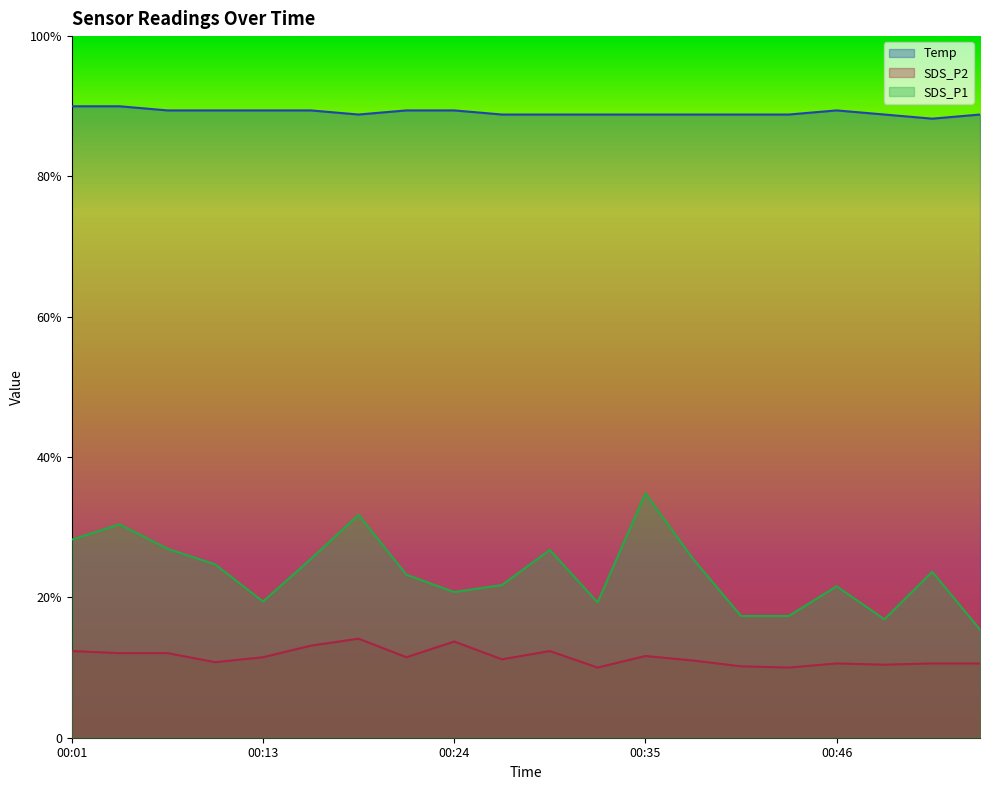

What are all the series names shown in the legend?

Temp, SDS_P2, SDS_P1